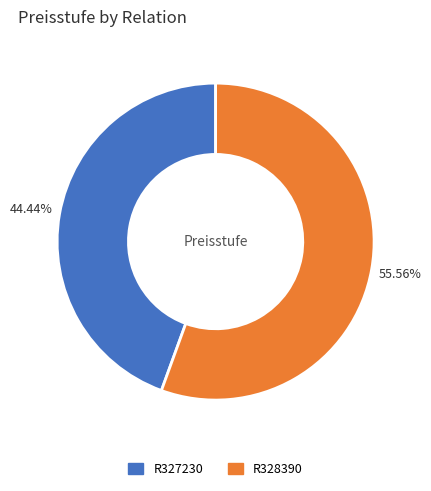

True or false: R327230 accounts for 44% of the total.

True